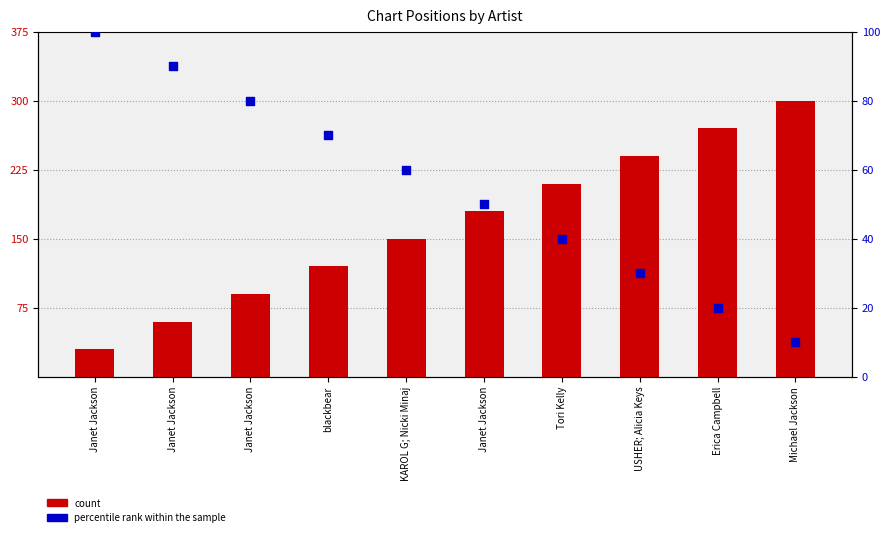

What are all the series names shown in the legend?

count, percentile rank within the sample